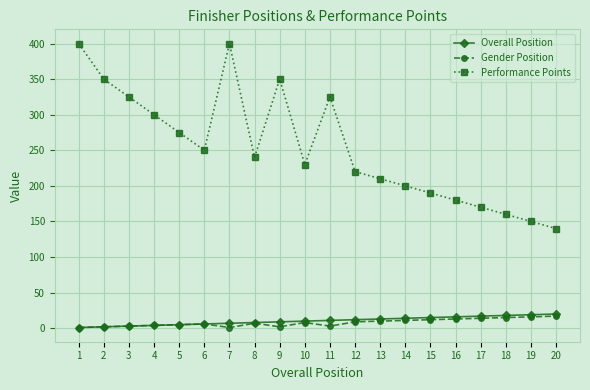

How many data points in Performance Points are less than 240?

10